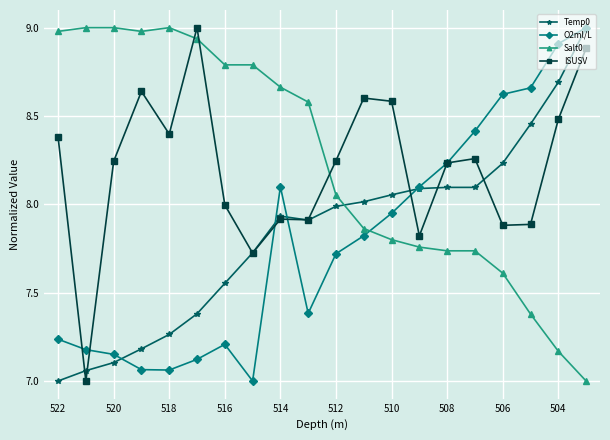

True or false: Temp0 and Salt0 intersect in this chart.

True